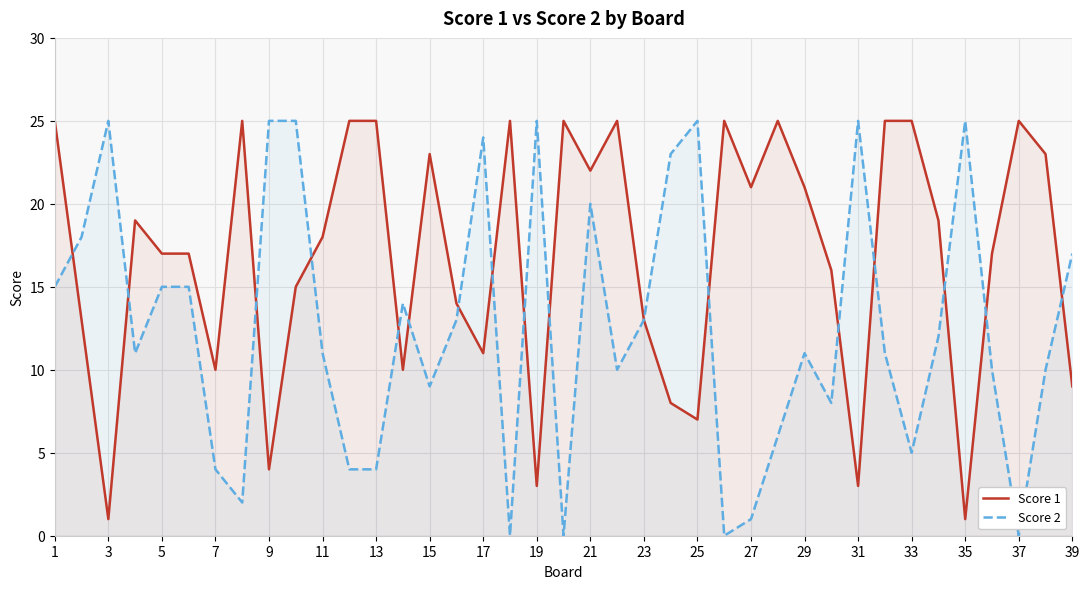

How many lines are shown in the chart?

2